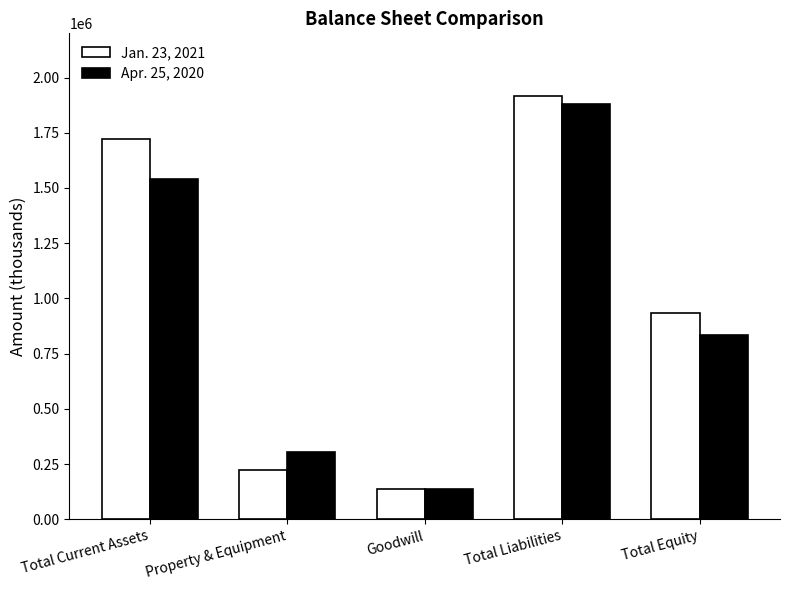

Is it true that Jan. 23, 2021 equals 934605 at Total Equity?

True